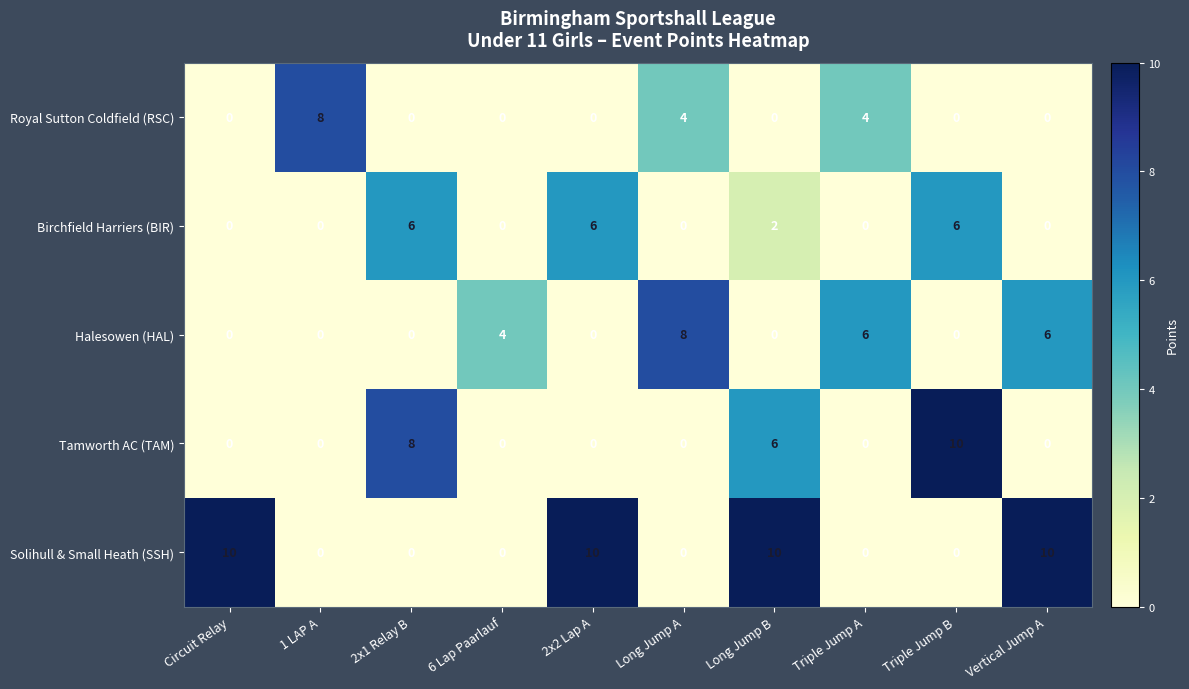

At how many categories does at least one series exceed 9?

5